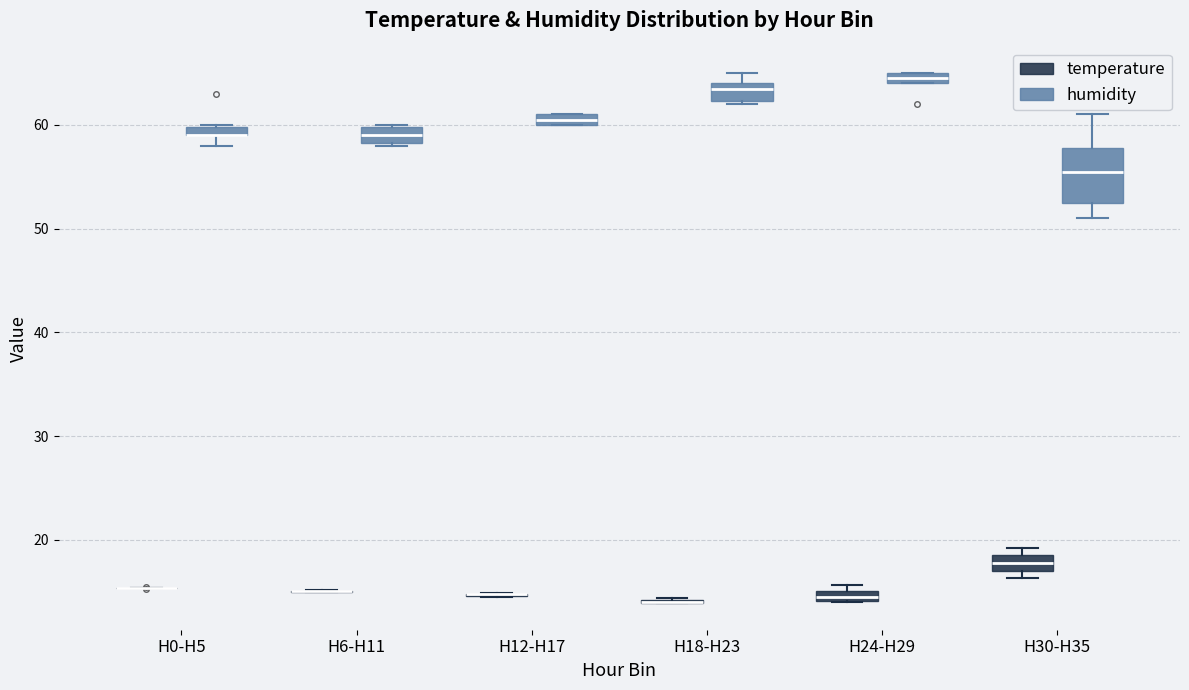

Where is the lower edge of the box for H24-H29 (temperature) on the y-axis? The values are not printed on the chart, so give them approximately, as read against the axis.

14